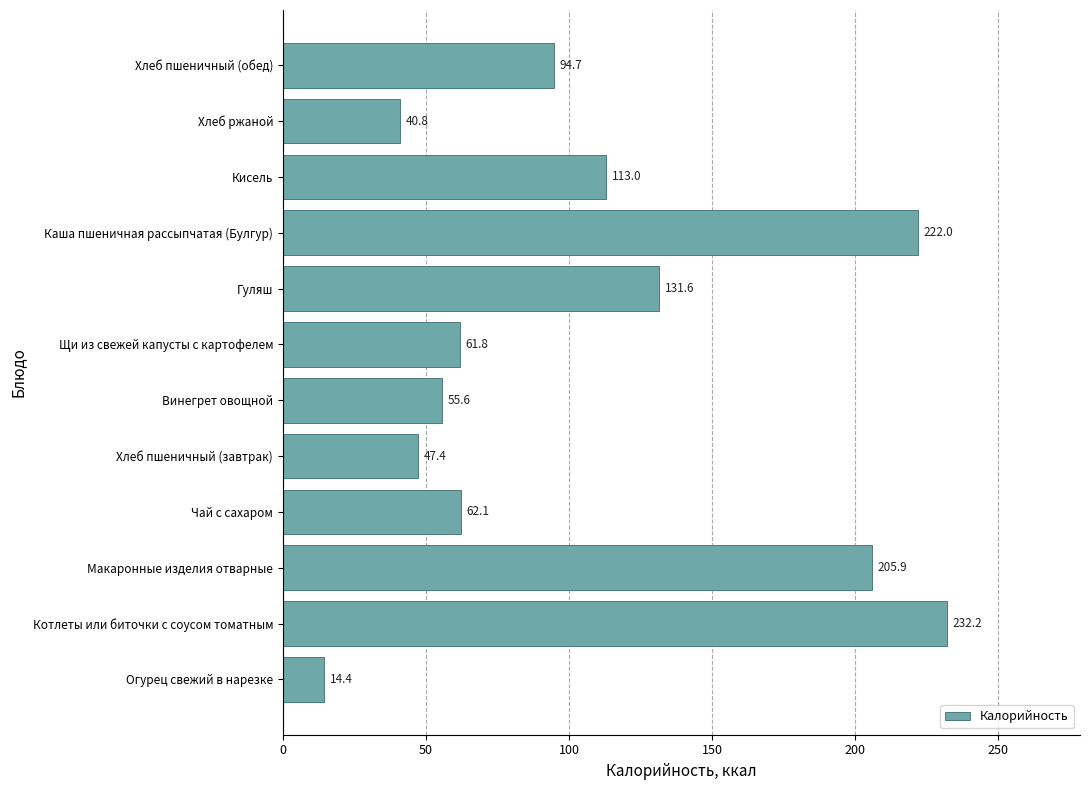

How many categories are shown in the chart?

12